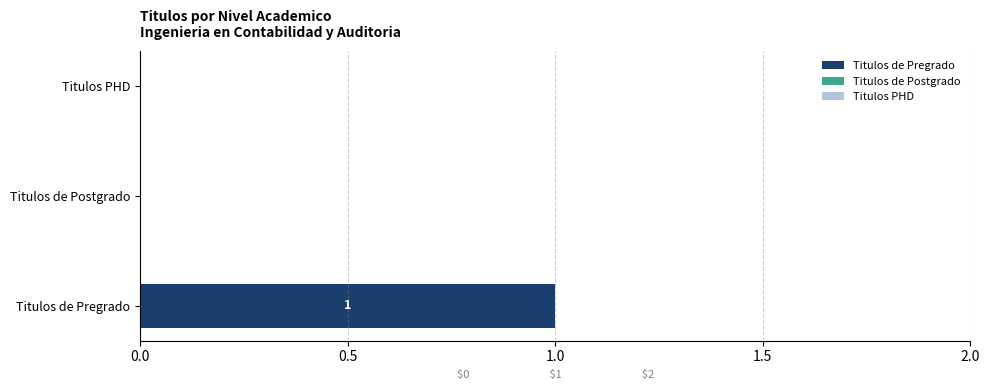

True or false: the data shows 0 at Titulos PHD.

True